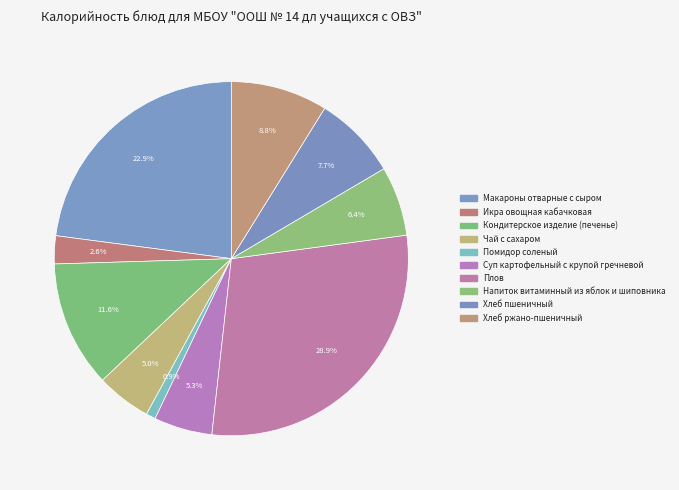

To the nearest percent, what is the difference between the largest and smallest slice percentages?

28%